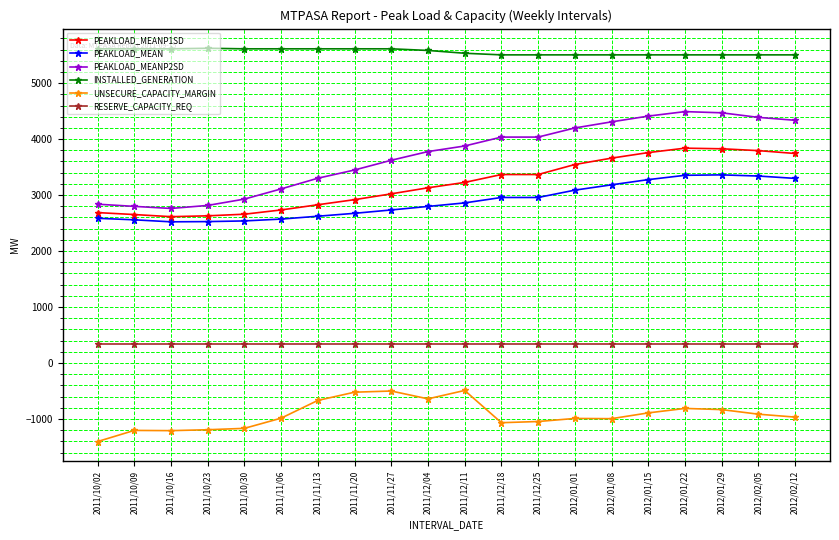

At which label does INSTALLED_GENERATION first exceed 5584?

2011/10/02